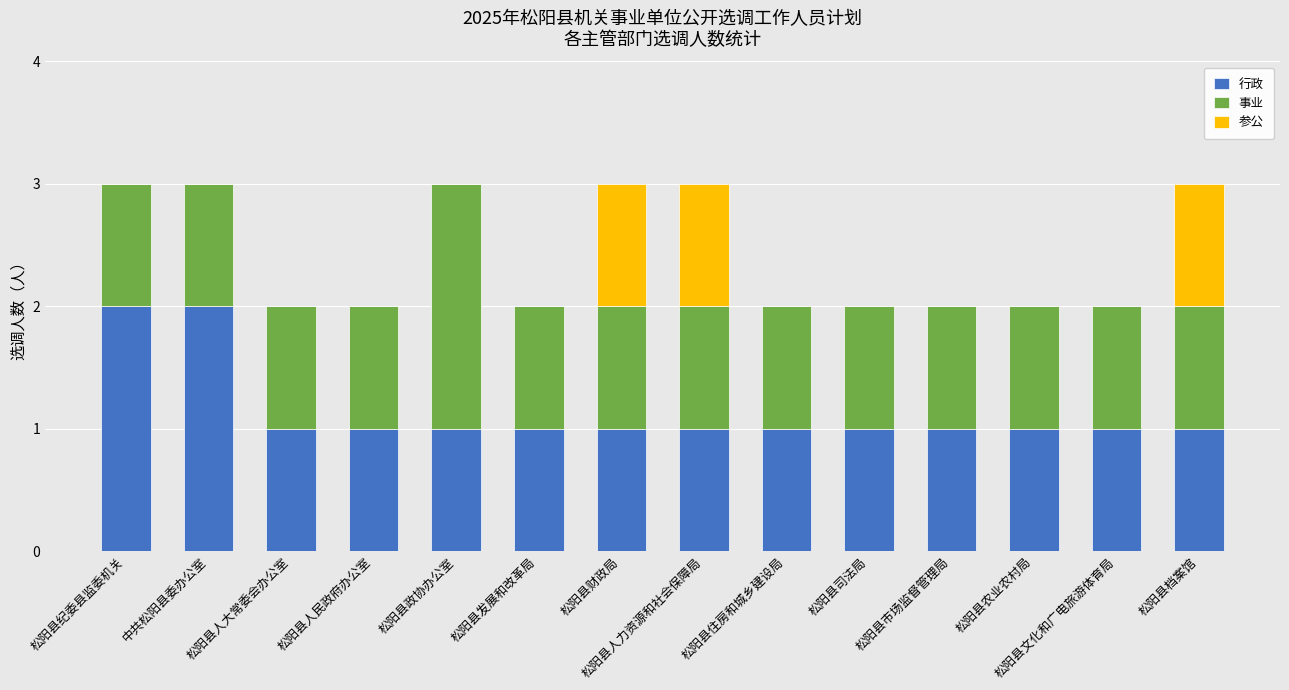

Is it true that 行政 equals 1 at 松阳县人民政府办公室?

True